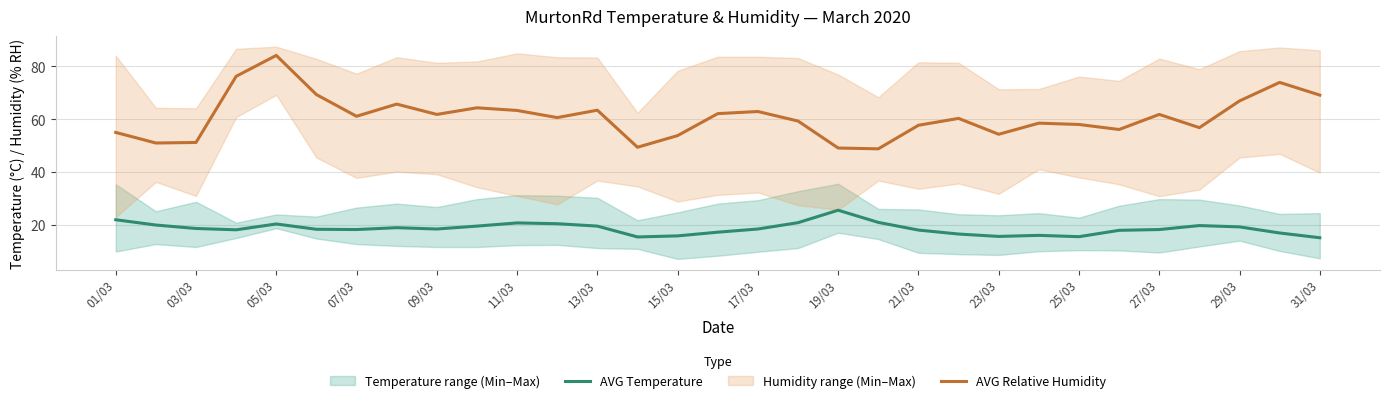

What is the highest value of the AVG Temperature series?

25.6